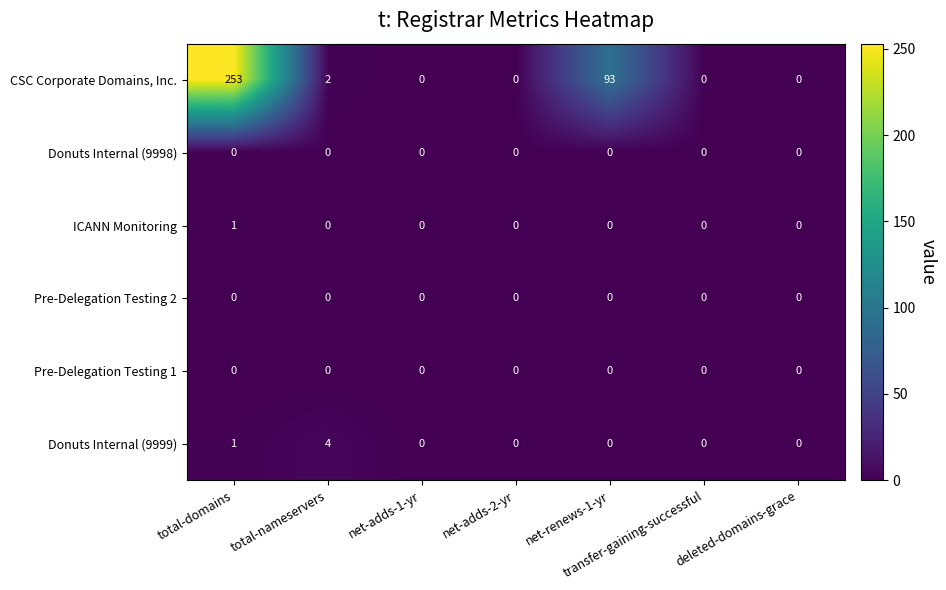

How many ICANN Monitoring values are between 0 and 1?

7